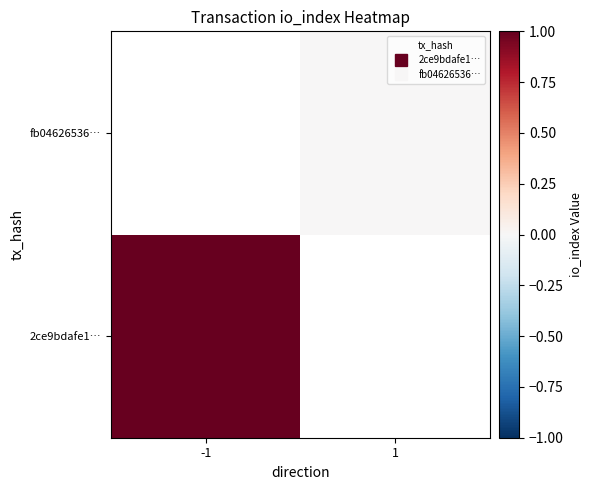

What is the maximum value shown in the chart?

1.0